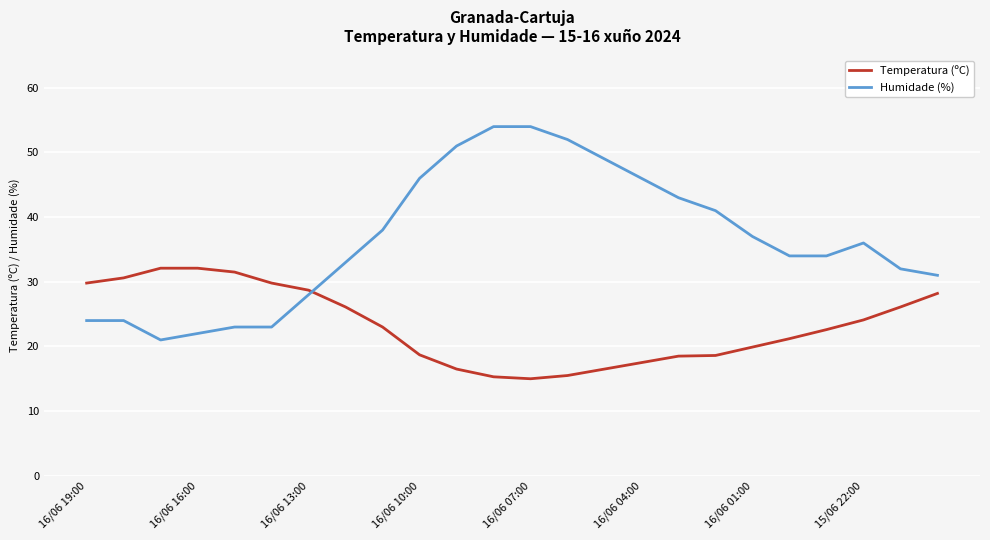

Rank the series by their average value, from highest to lowest.

Humidade (%), Temperatura (ºC)